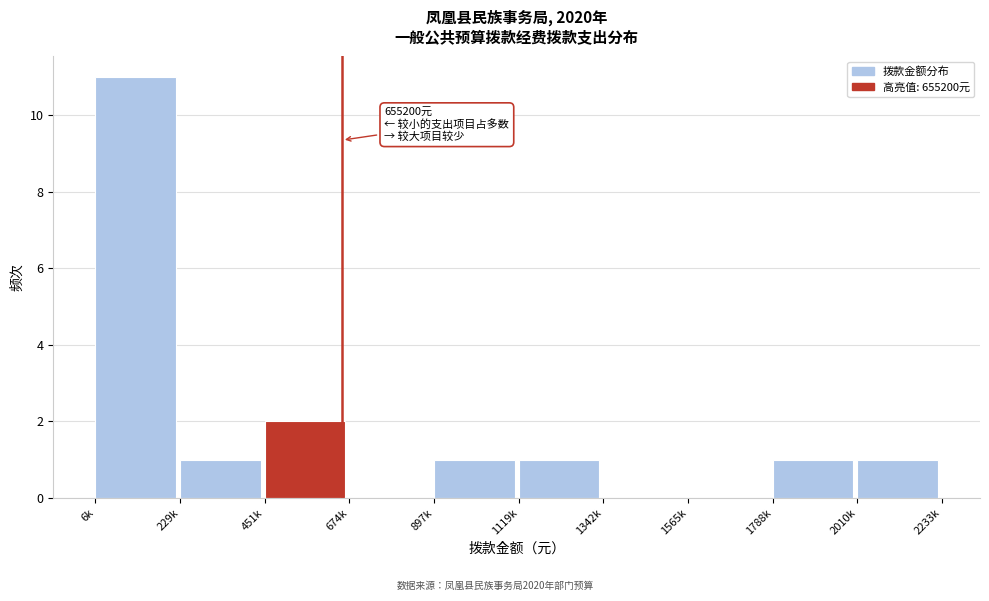

Reading right to left, transcribe all the data shown in this chart.

2010k=1	1788k=1	1565k=0	1342k=0	1119k=1	897k=1	674k=0	451k=2	229k=1	6k=11